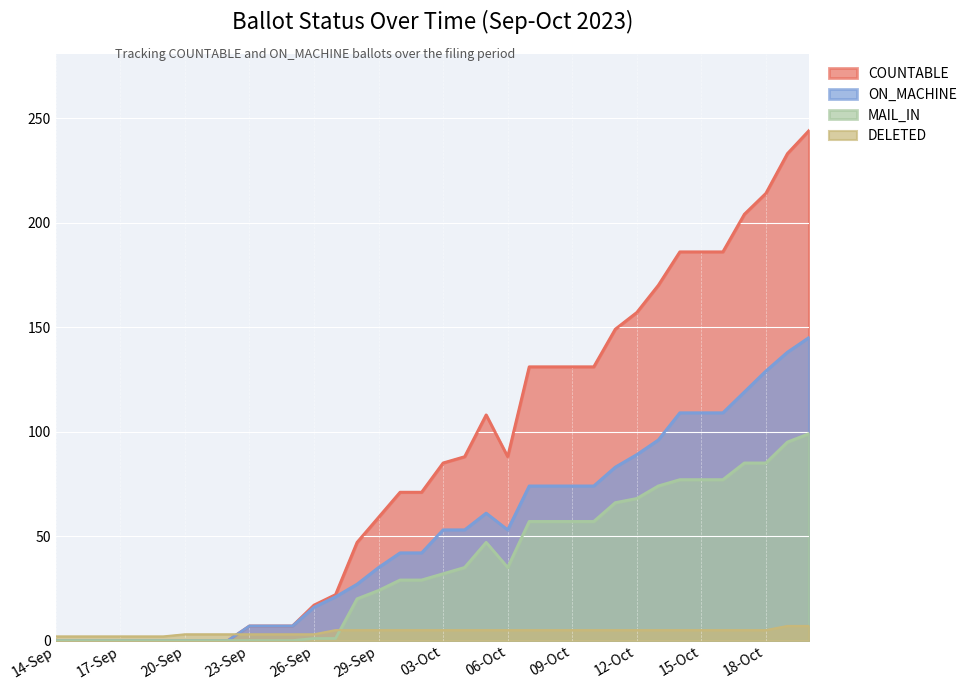

At which label does MAIL_IN reach its peak?

20-Oct